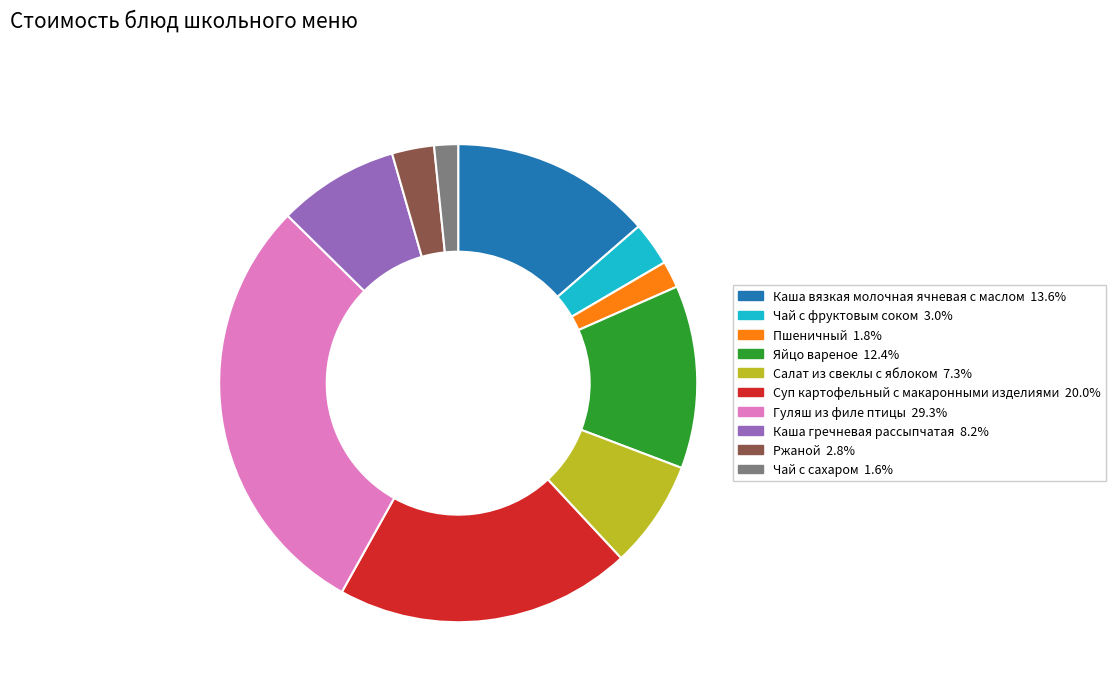

Approximately how many times larger is the value at Чай с сахаром compared to Ржаной?

0.6